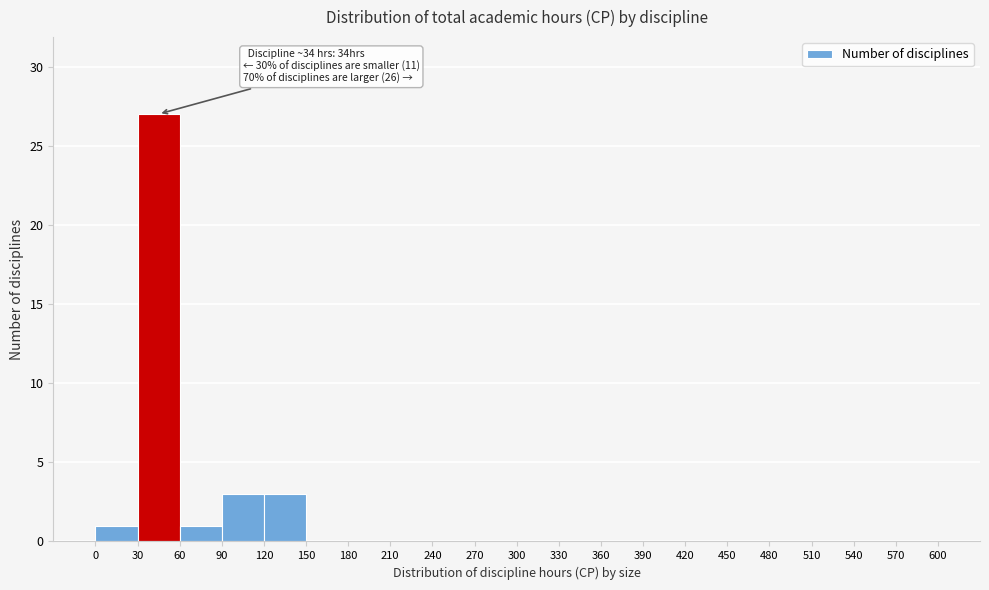

Over which range of the x-axis is the bar tallest?

30 to 60